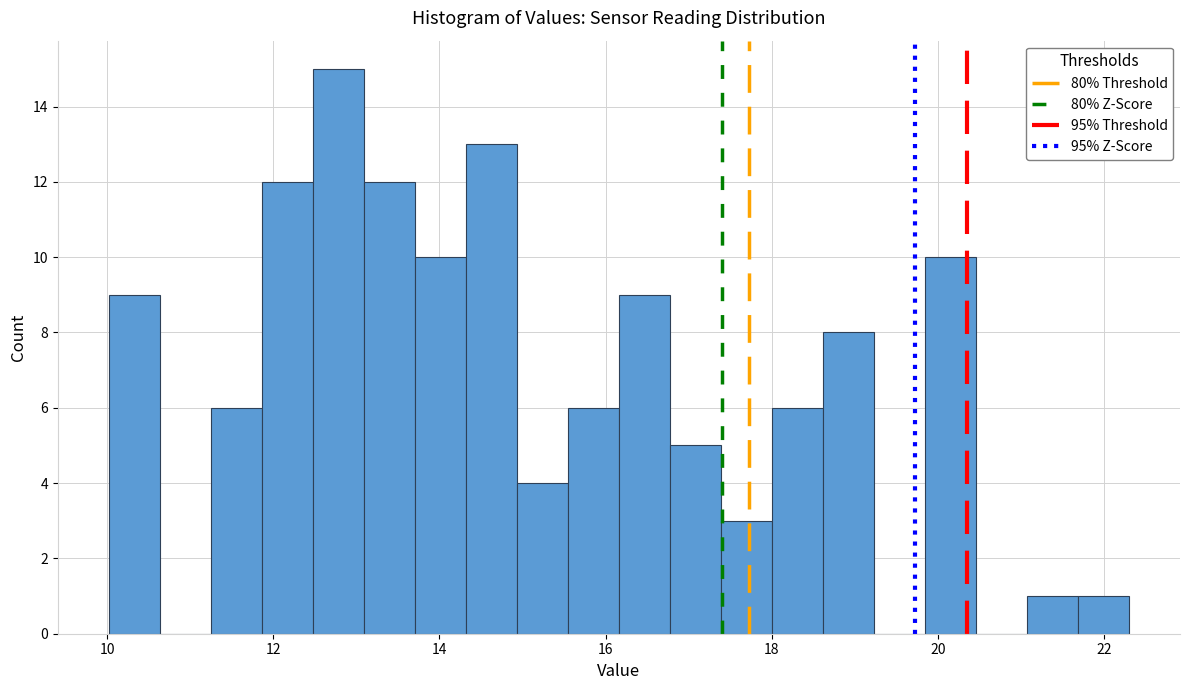

Read against the x-axis, roughly where is the centre of the tallest bar?

12.8